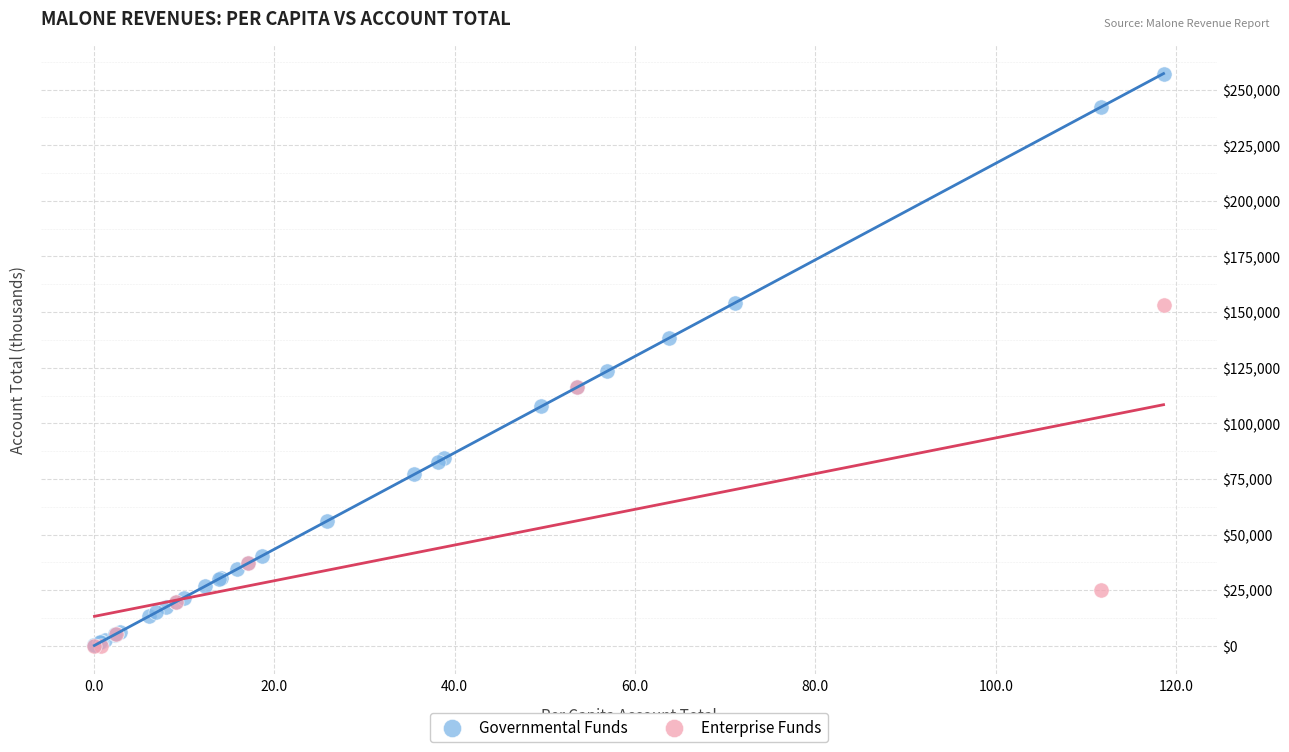

Which series has the widest spread of Y values?

Governmental Funds